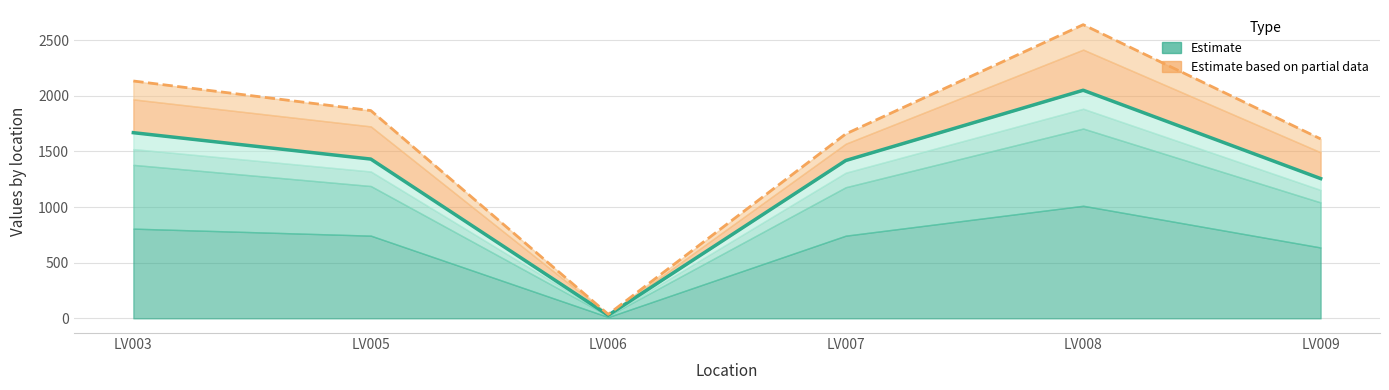

In 1211_line, how many points are higher than both neighbors (excluding endpoints)?

1